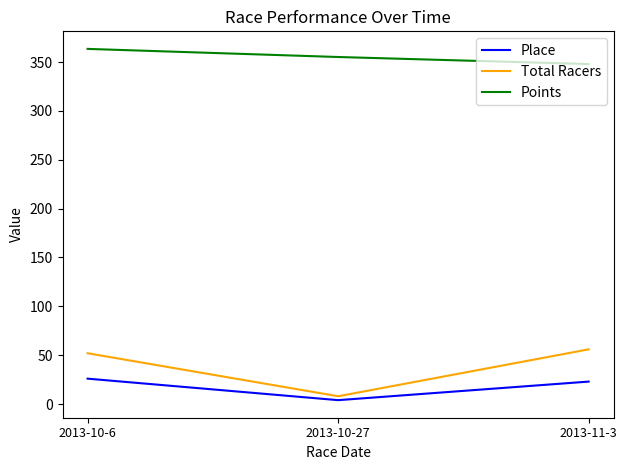

At which label is Points closest to 355?

2013-10-27